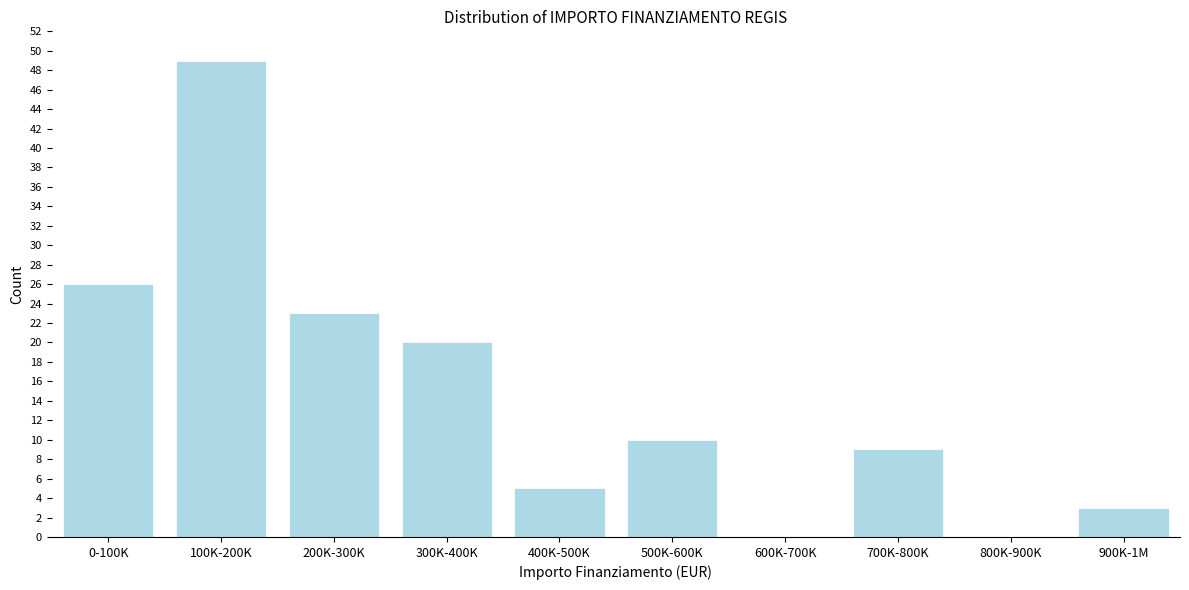

Reading left to right, transcribe all the data shown in this chart.

0-100K=26	100K-200K=49	200K-300K=23	300K-400K=20	400K-500K=5	500K-600K=10	600K-700K=0	700K-800K=9	800K-900K=0	900K-1M=3